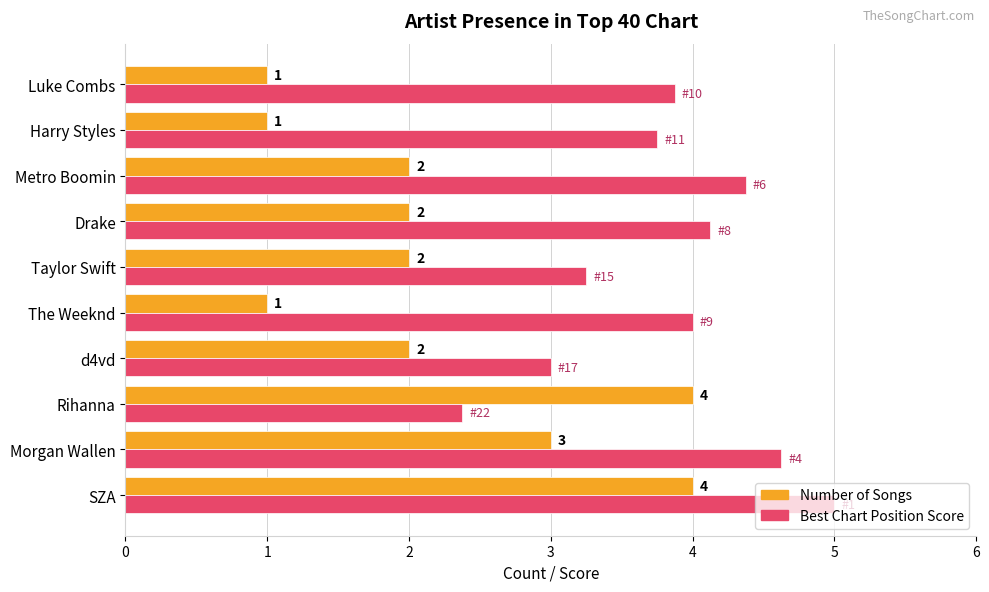

At which category is the sum across all series the highest?

SZA